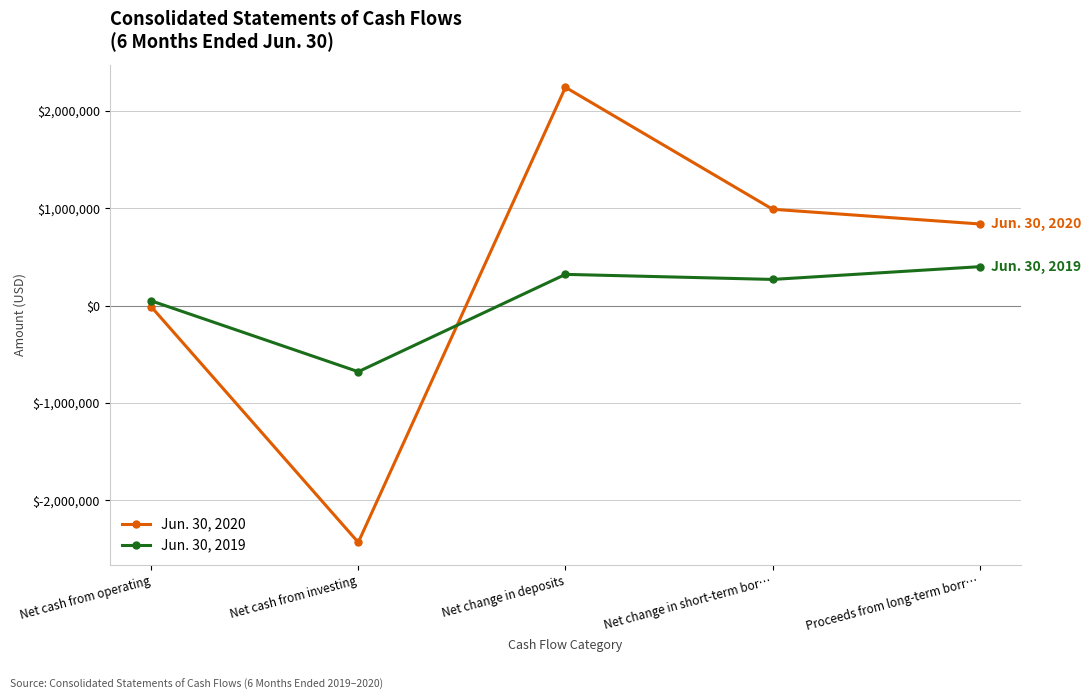

Count the number of data series in this chart.

2